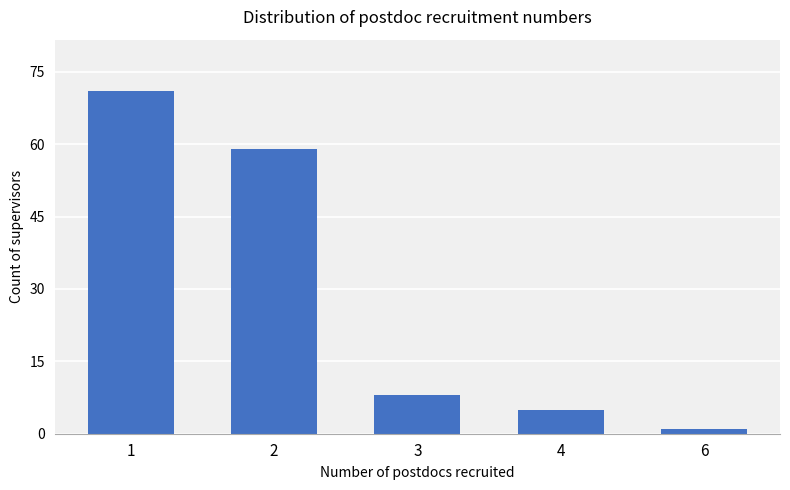

Reading left to right, list all the values displayed in this chart.

1=71	2=59	3=8	4=5	6=1